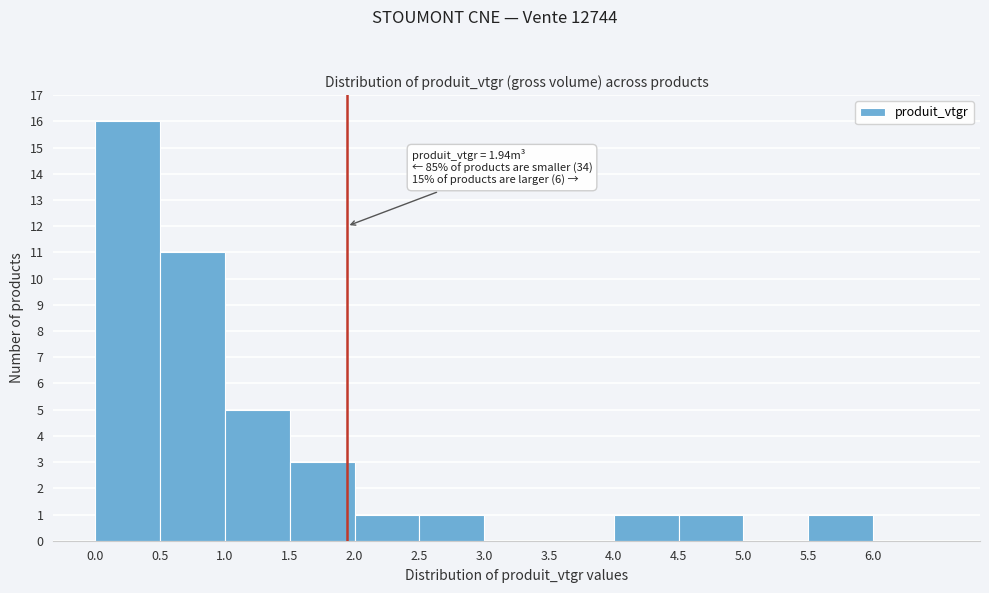

Over which range of the x-axis is the bar tallest?

0.0 to 0.5